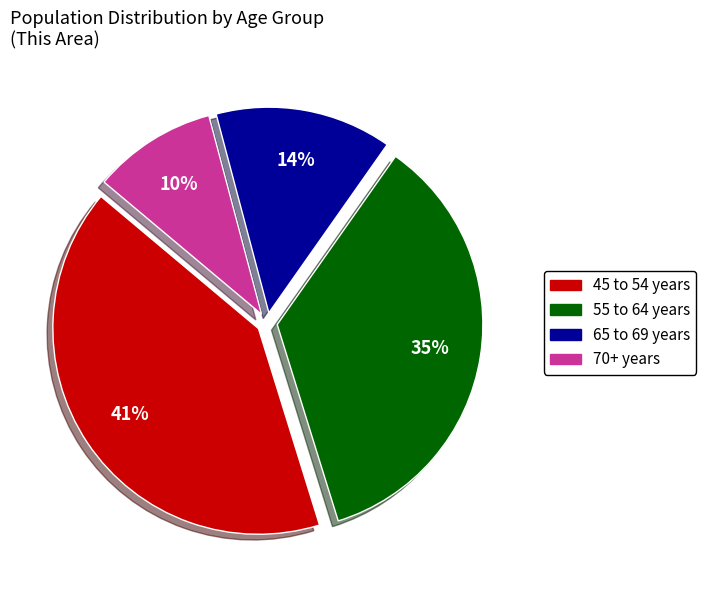

Is there a majority slice in this chart?

No